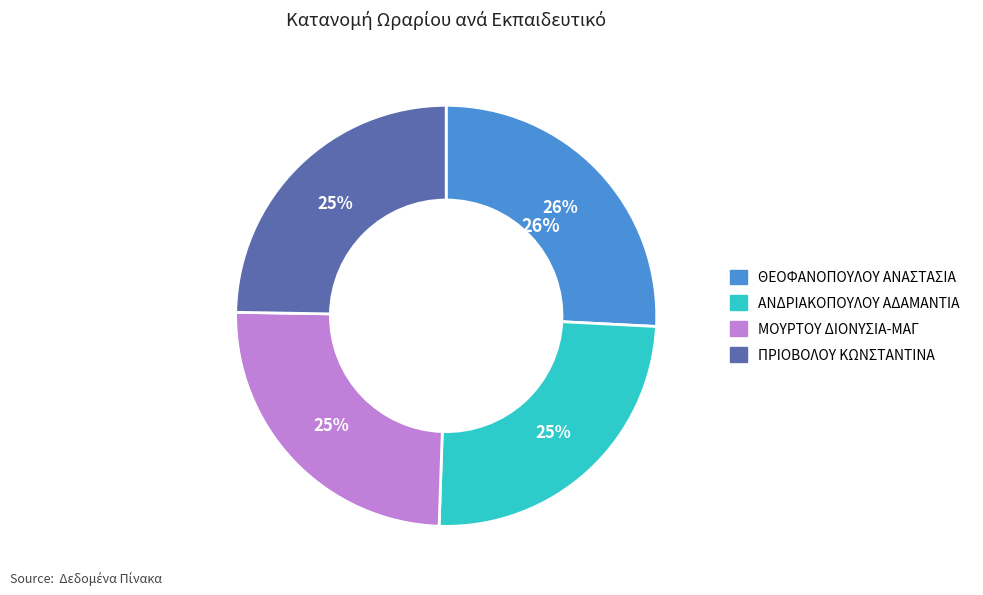

True or false: ΘΕΟΦΑΝΟΠΟΥΛΟΥ ΑΝΑΣΤΑΣΙΑ accounts for 35% of the total.

False